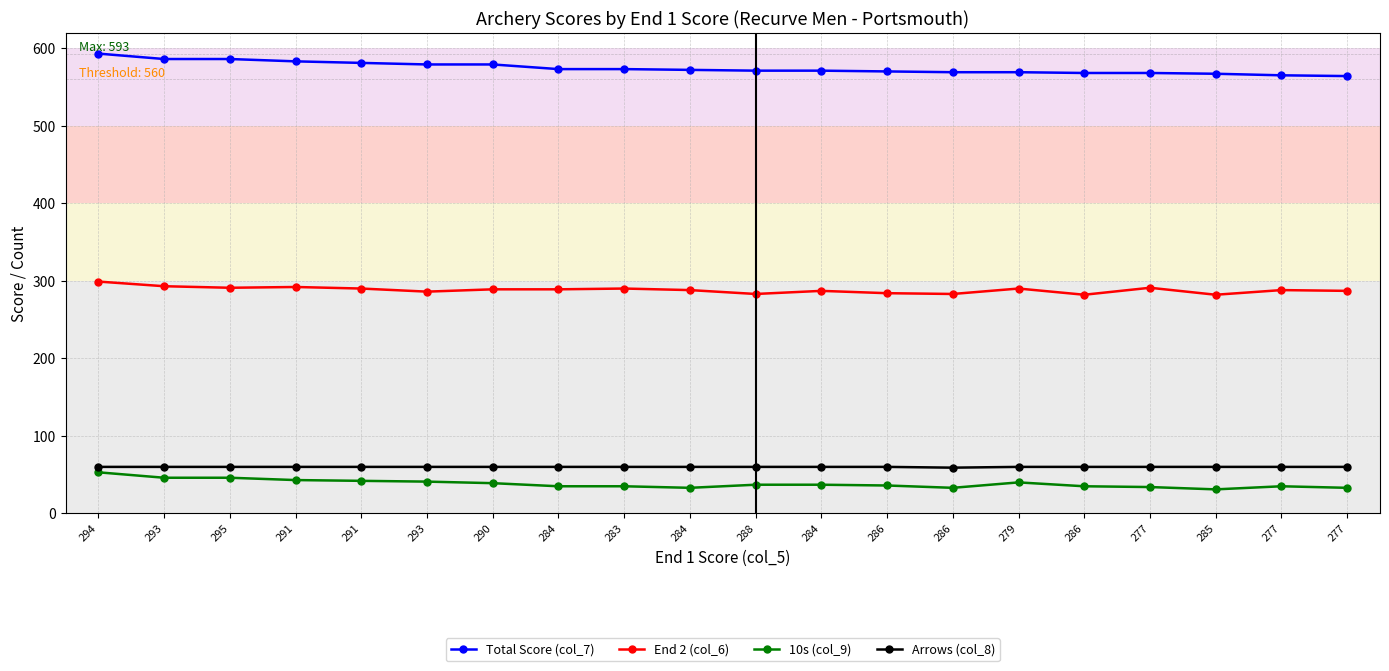

How many categories are shown in the chart?

20